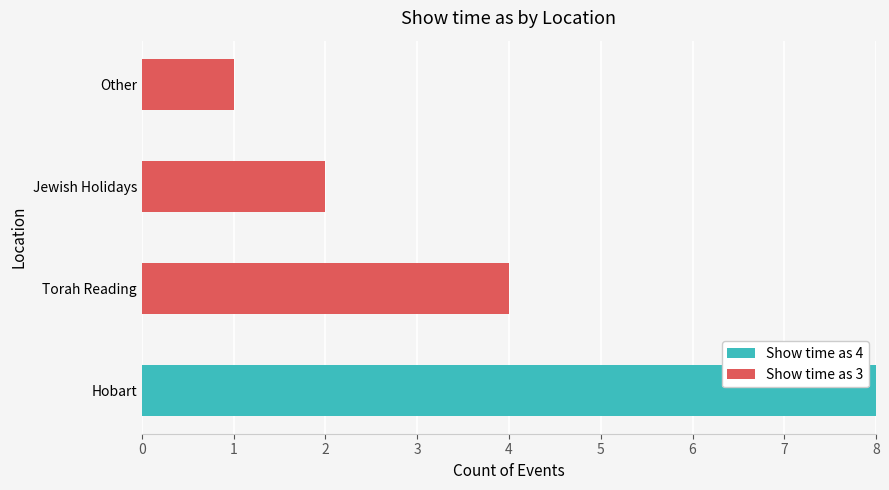

What is the sum of all Show time as 4 values?

8